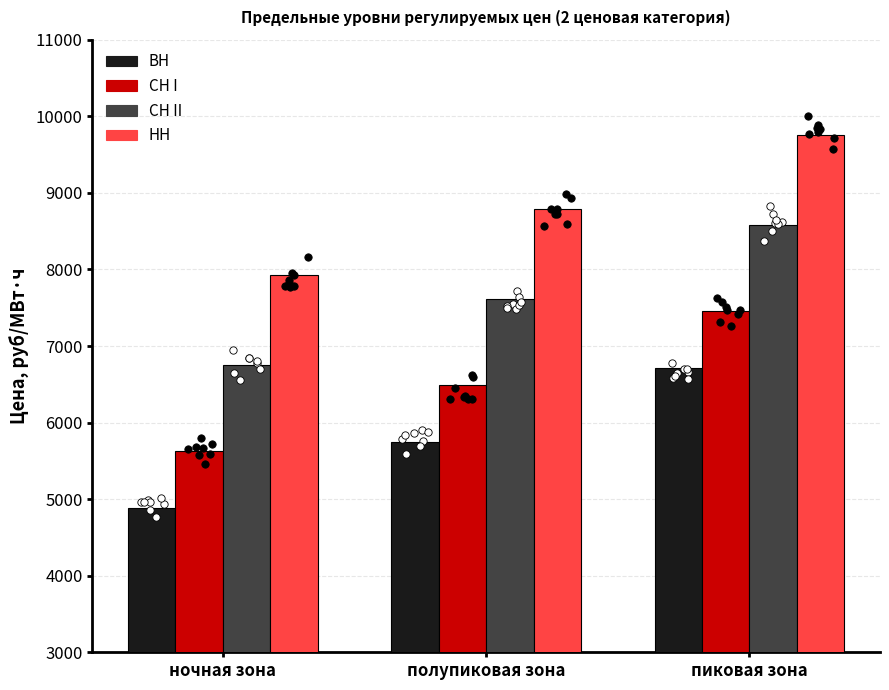

Which series has the largest total across all categories?

НН